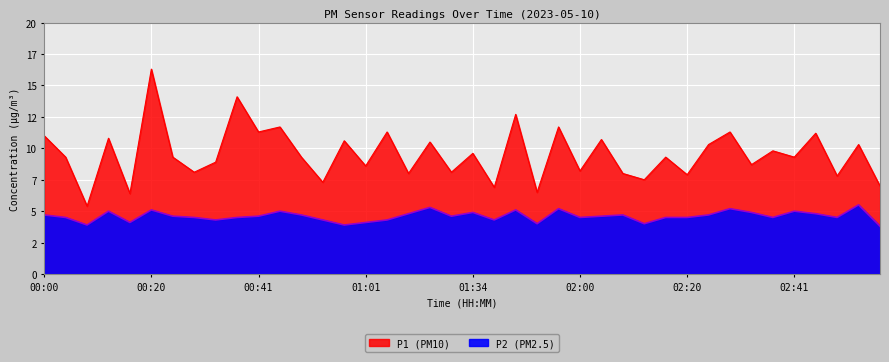

The value of P2 at 00:16 is 4.1. True or false?

True